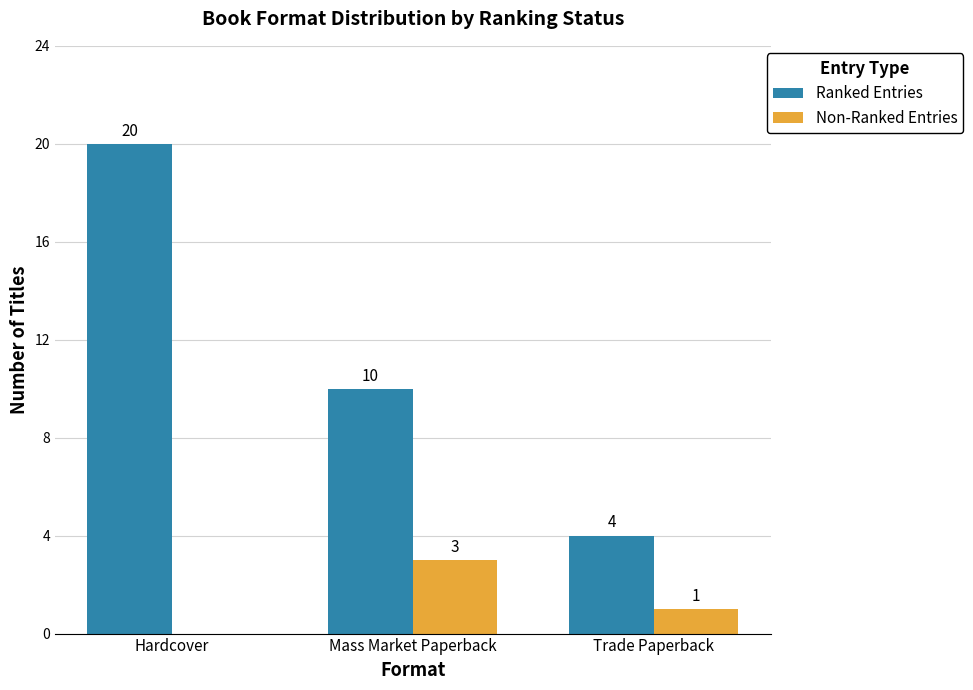

Reading right to left, transcribe all the data shown in this chart.

Ranked Entries: 4	10	20
Non-Ranked Entries: 1	3	0